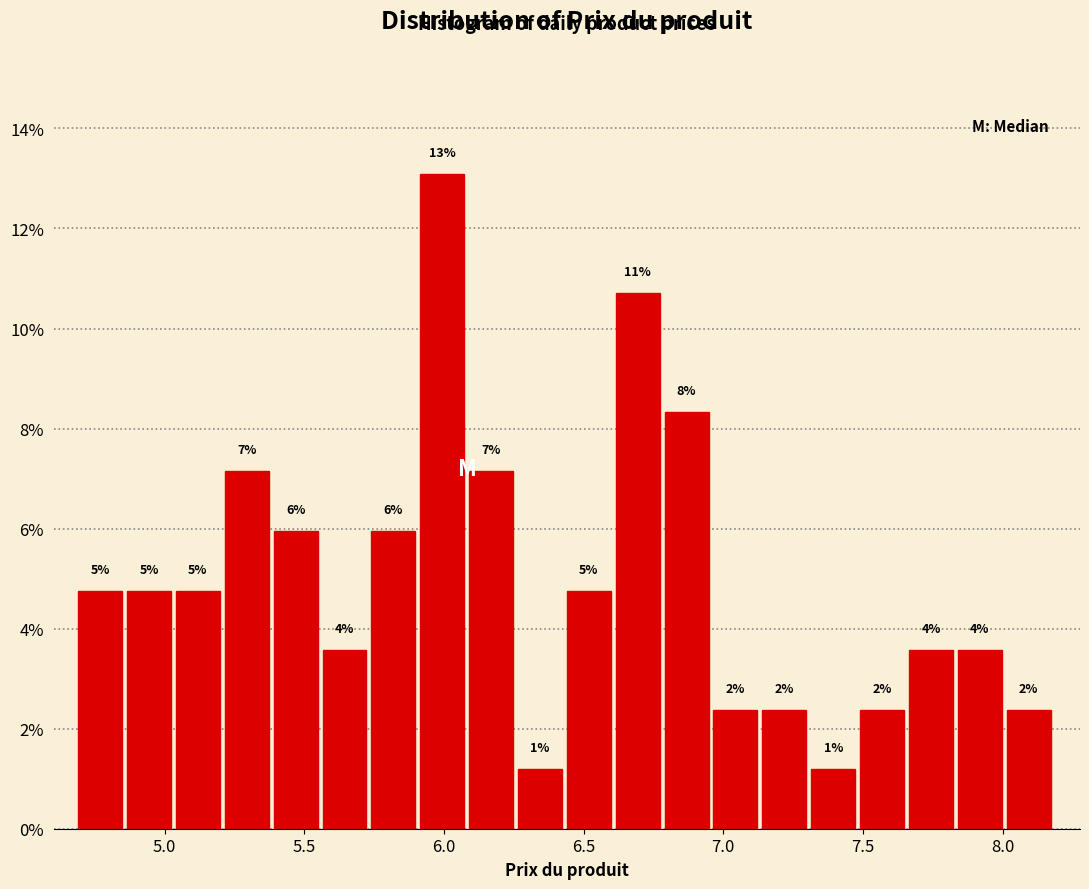

Read against the x-axis, roughly where is the centre of the tallest bar?

6.00